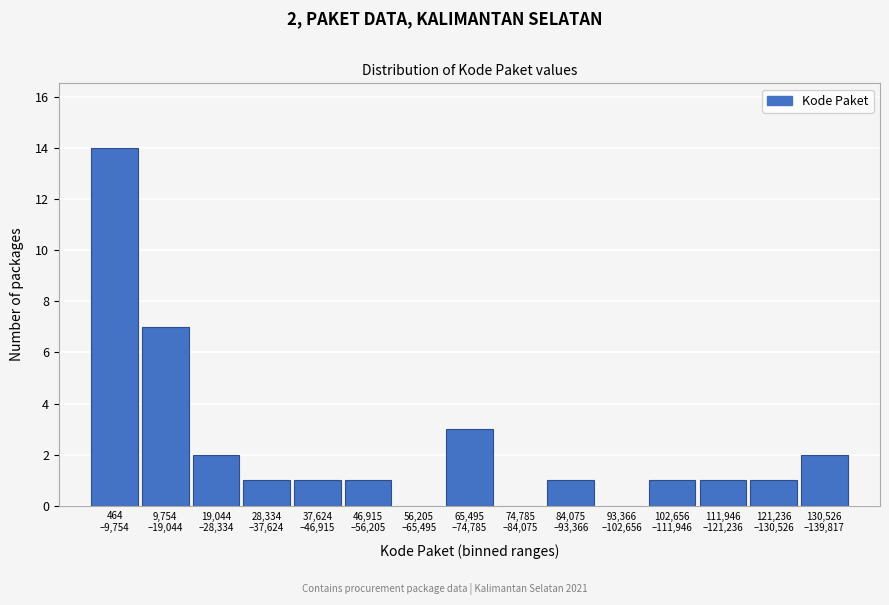

What is the maximum value shown in the chart?

14